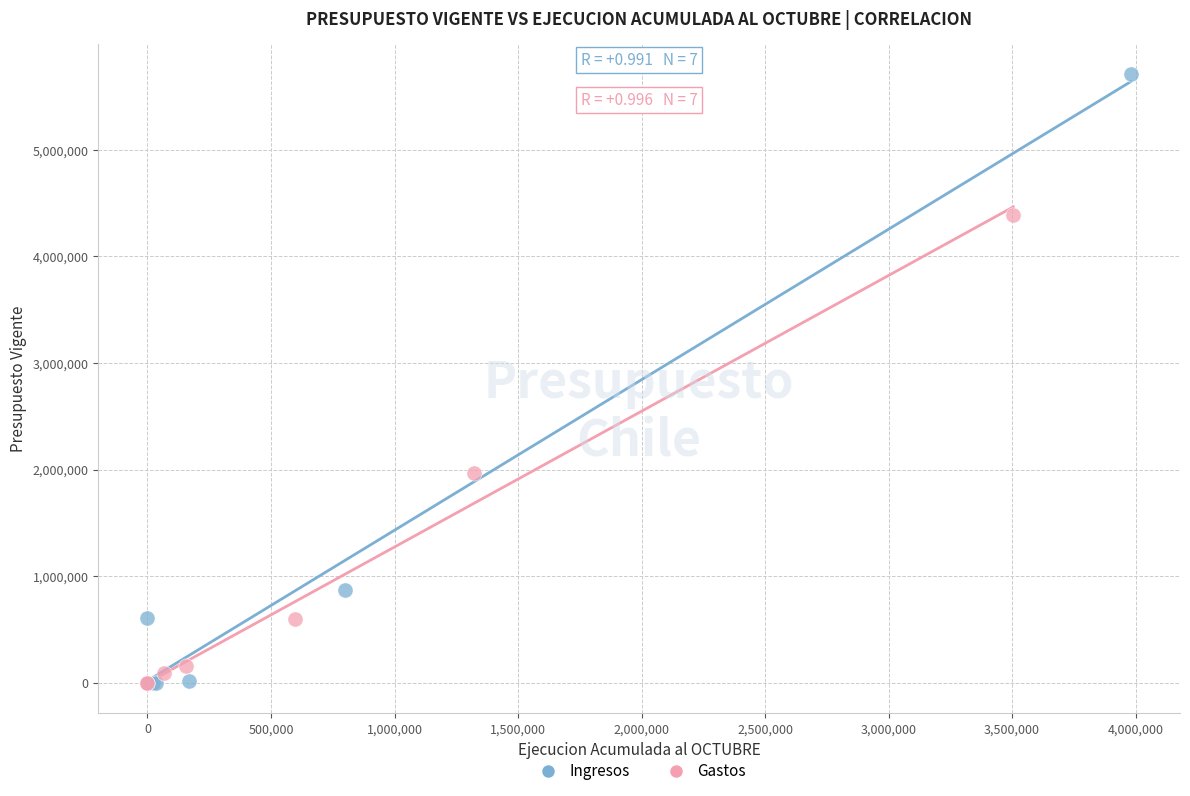

Which series reaches the maximum Y coordinate?

Ingresos